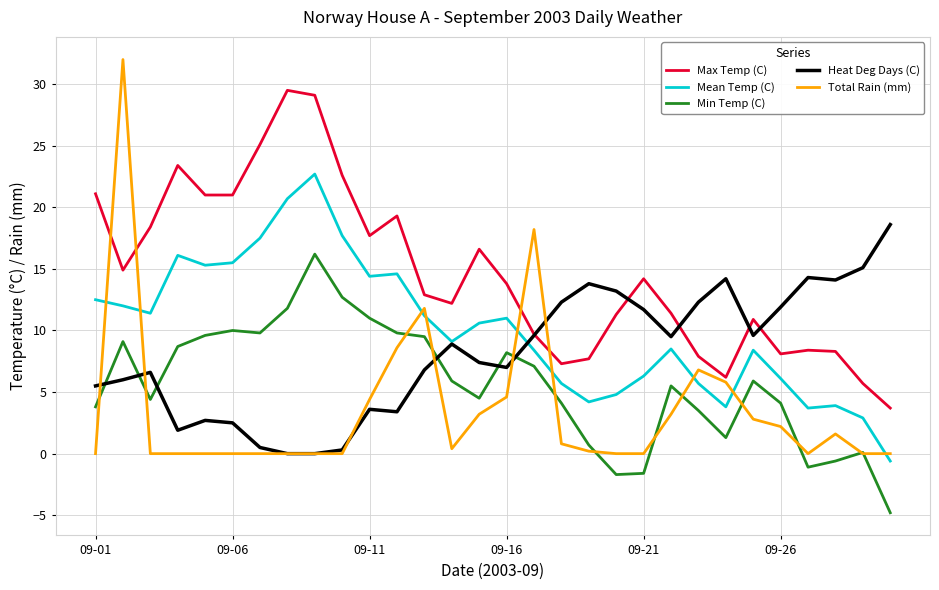

List the series in order of their overall mean, highest first.

Max Temp (C), Mean Temp (C), Heat Deg Days (C), Min Temp (C), Total Rain (mm)